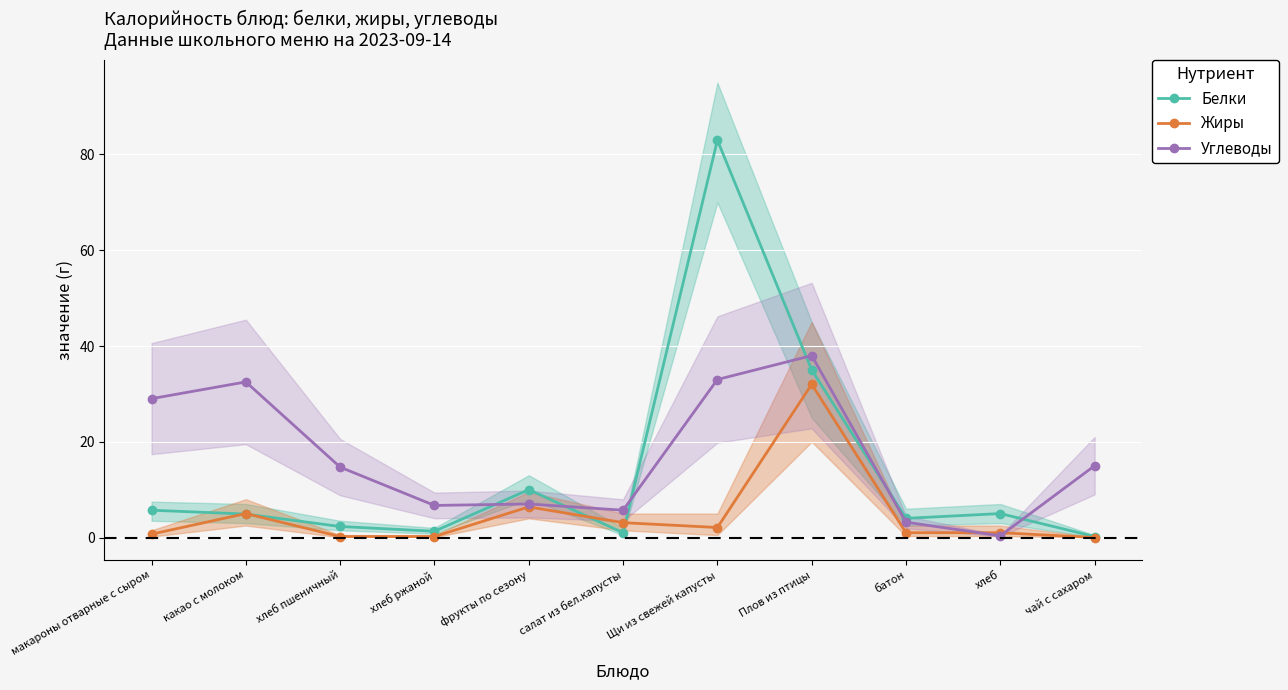

What is the greatest value displayed?

83.0